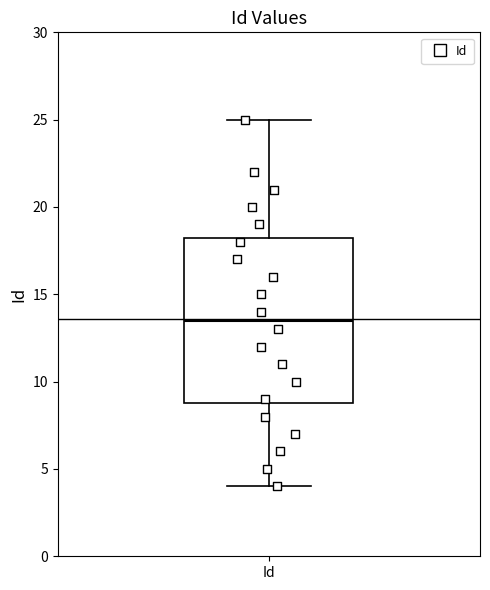

Read this box plot against the y-axis: the position of the median line, the range covered by the box, and the ends of both whiskers. The values are not printed on the chart, so give them approximately, as read against the axis.

median 13.5, box 9.0 to 18.5, whiskers 4.0 to 25.0